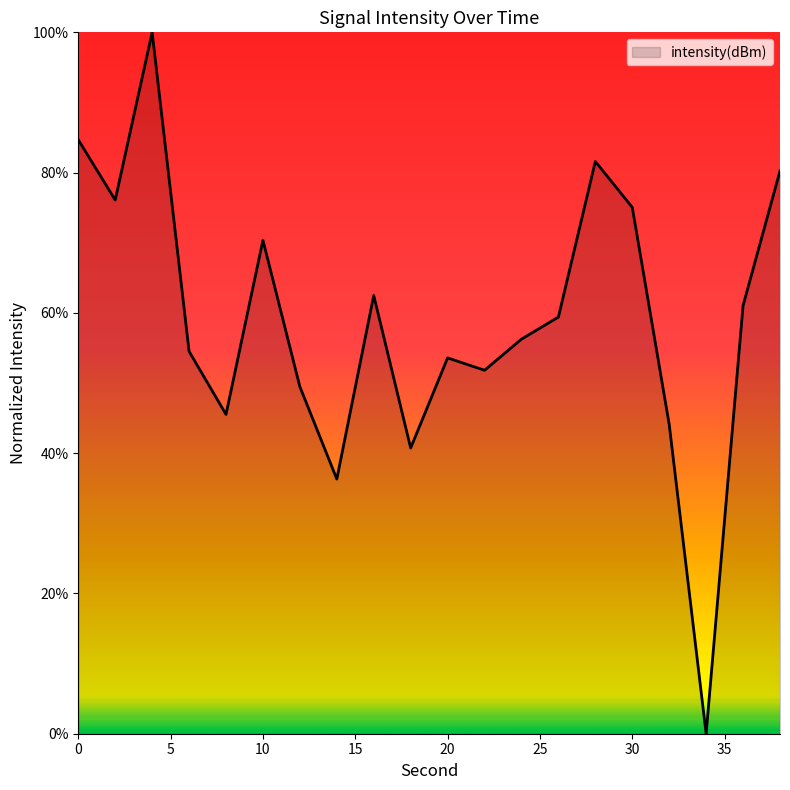

What is the maximum value shown in the chart?

100.0